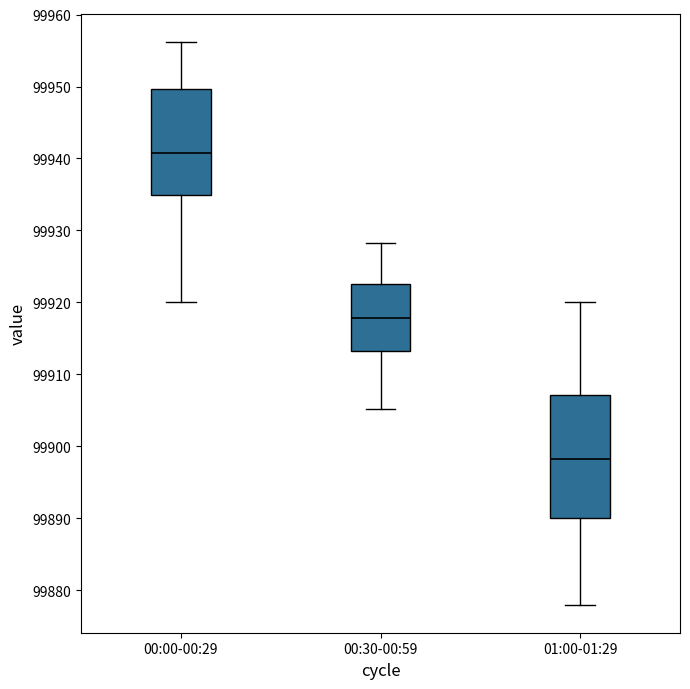

Which box's median line is the lowest?

01:00-01:29